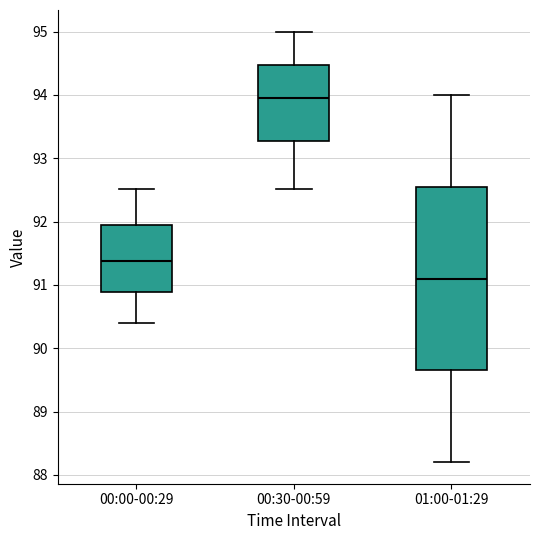

Which box's median line is the highest?

00:30-00:59